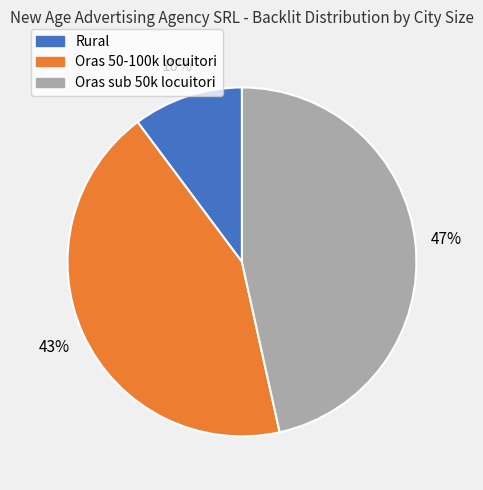

To the nearest percent, what percentage of the pie is Oras sub 50k locuitori?

47%